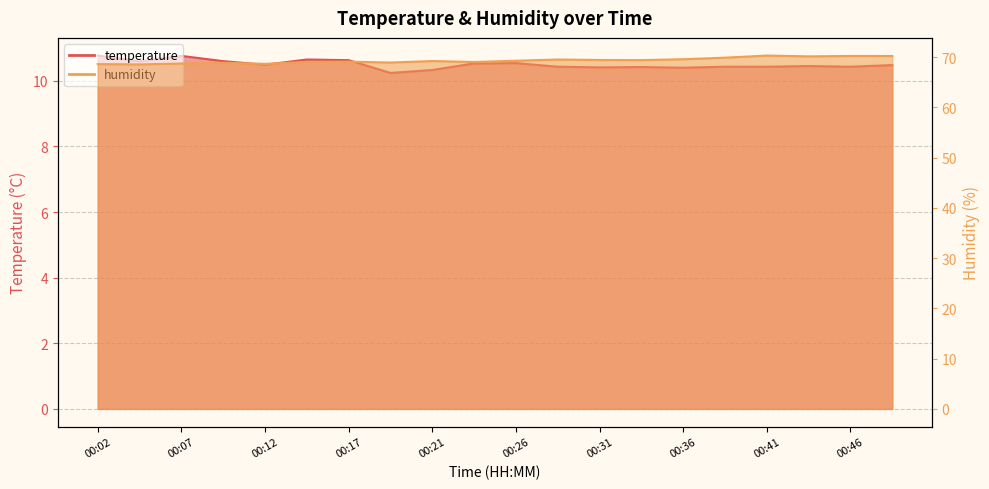

How many data points does each series have?

20